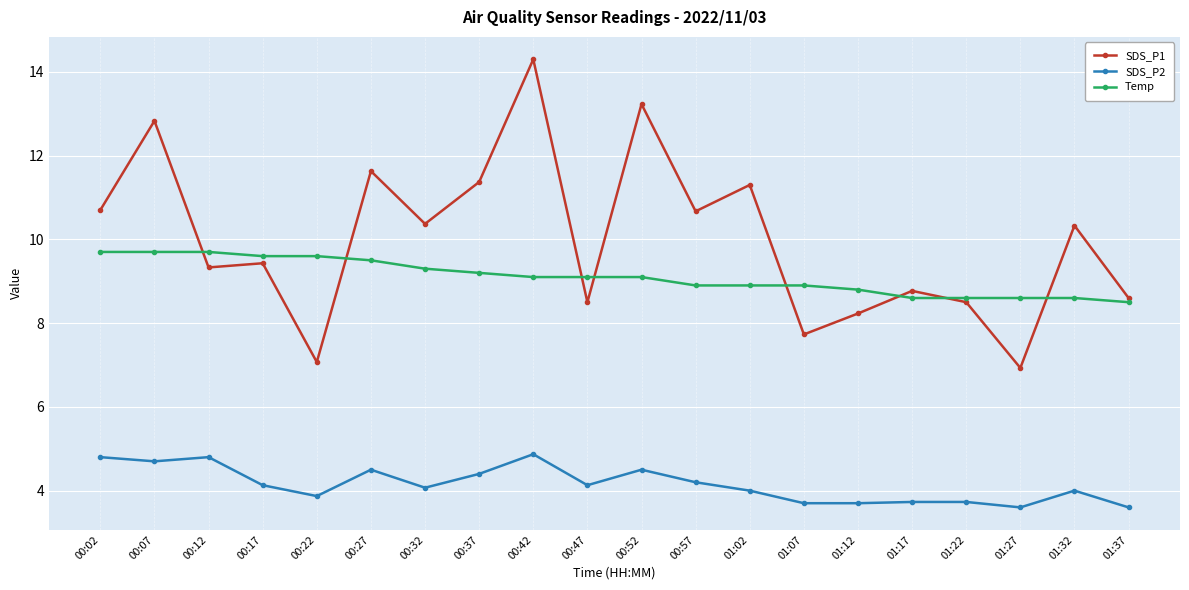

True or false: Temp and SDS_P2 cross at least once.

False